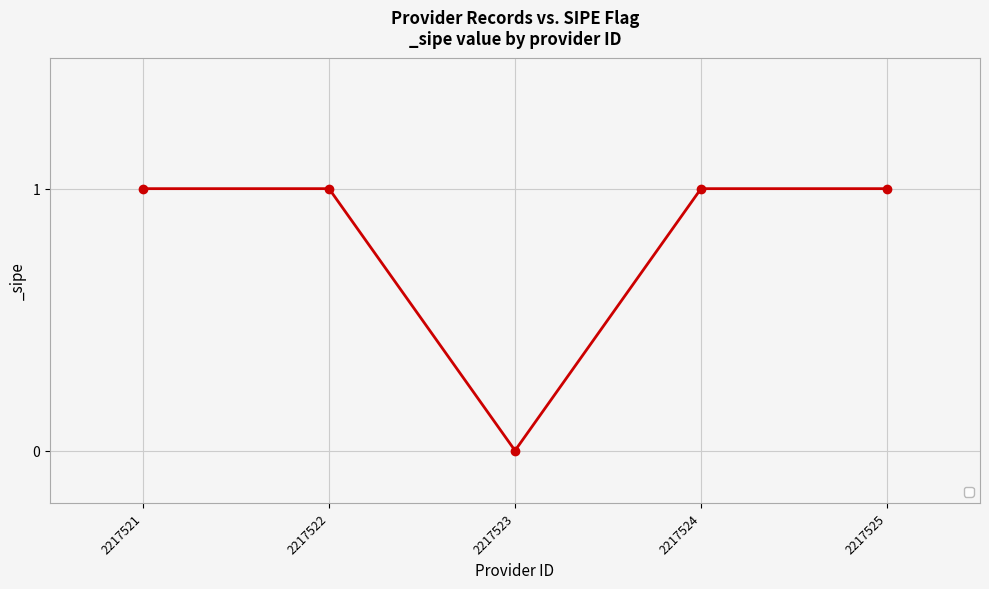

Where is the data nearest to the value 0?

2217523